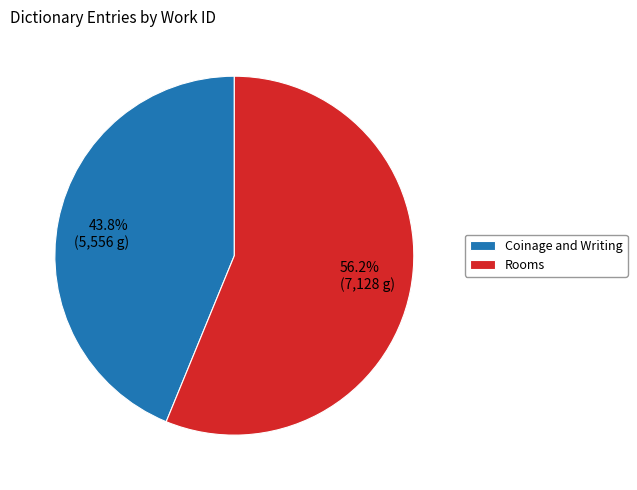

What percentage is NOT represented by Coinage and Writing?

56.2%